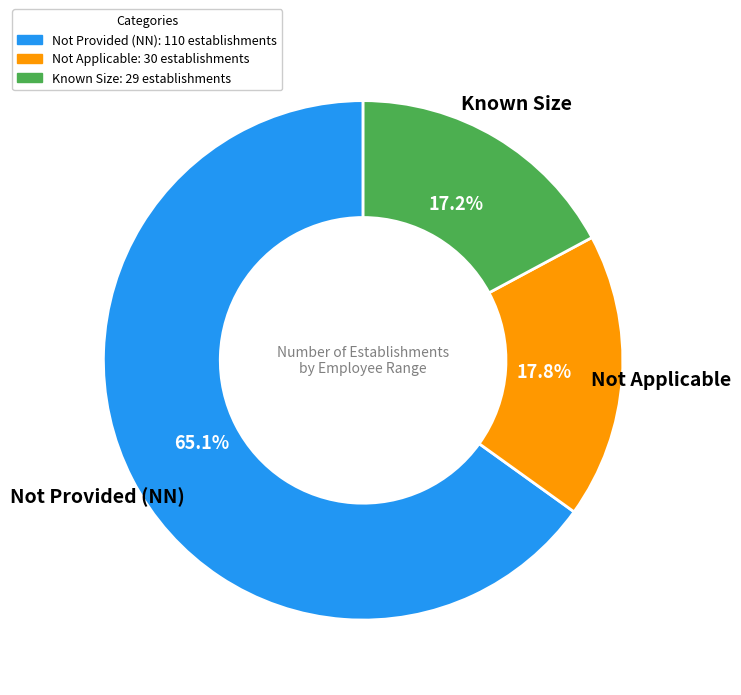

Is there any slice that represents more than half of the pie?

Yes